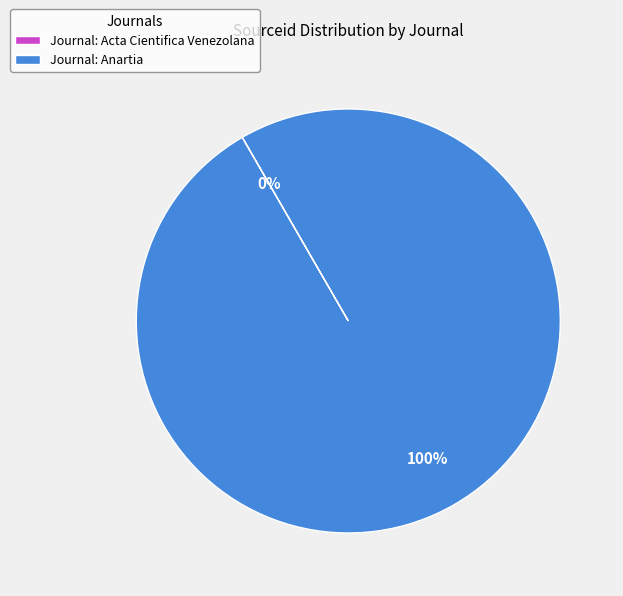

To the nearest percent, what portion does Journal: Anartia represent?

100%